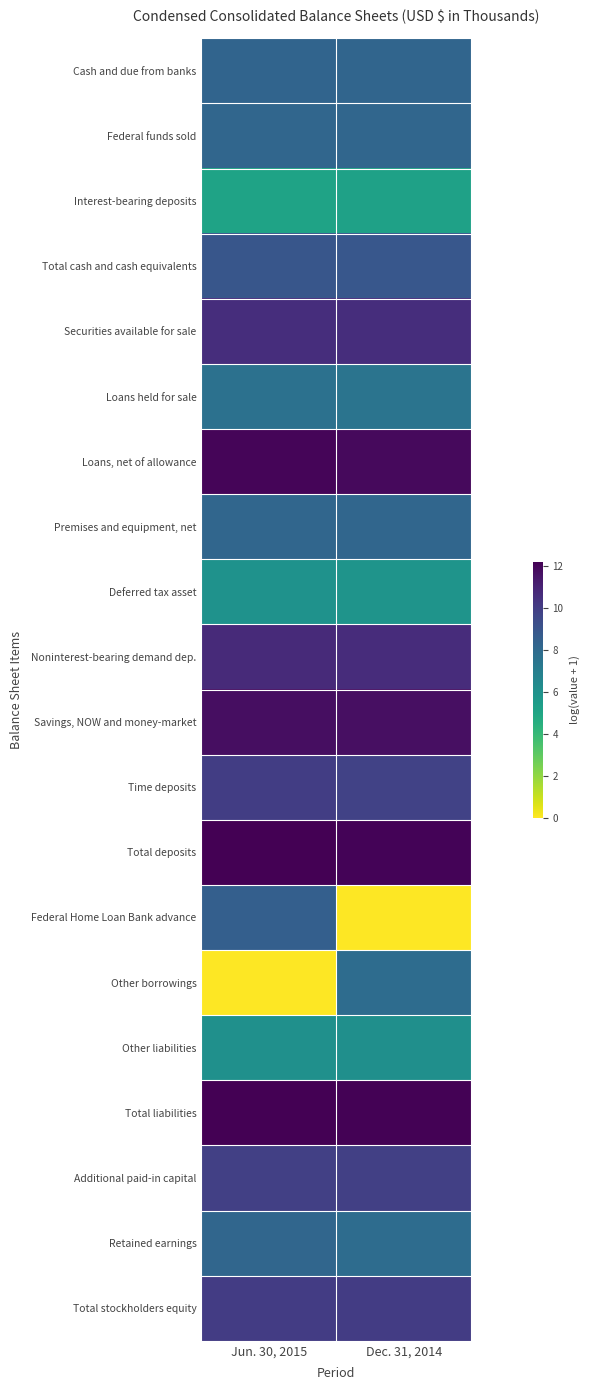

Reading left to right, transcribe all the data shown in this chart.

Cash and due from banks: Jun. 30, 2015=8.3	Dec. 31, 2014=8.2
Federal funds sold: Jun. 30, 2015=8.2	Dec. 31, 2014=8.2
Interest-bearing deposits: Jun. 30, 2015=5.2	Dec. 31, 2014=5.2
Total cash and cash equivalents: Jun. 30, 2015=8.9	Dec. 31, 2014=8.9
Securities available for sale: Jun. 30, 2015=10.6	Dec. 31, 2014=10.7
Loans held for sale: Jun. 30, 2015=7.7	Dec. 31, 2014=7.5
Loans, net of allowance: Jun. 30, 2015=12.1	Dec. 31, 2014=11.9
Premises and equipment, net: Jun. 30, 2015=8.2	Dec. 31, 2014=8.2
Deferred tax asset: Jun. 30, 2015=6.0	Dec. 31, 2014=5.9
Noninterest-bearing demand dep.: Jun. 30, 2015=10.8	Dec. 31, 2014=10.7
Savings, NOW and money-market: Jun. 30, 2015=11.8	Dec. 31, 2014=11.7
Time deposits: Jun. 30, 2015=10.0	Dec. 31, 2014=9.8
Total deposits: Jun. 30, 2015=12.2	Dec. 31, 2014=12.1
Federal Home Loan Bank advance: Jun. 30, 2015=8.5	Dec. 31, 2014=0.0
Other borrowings: Jun. 30, 2015=0.0	Dec. 31, 2014=7.9
Other liabilities: Jun. 30, 2015=6.1	Dec. 31, 2014=6.1
Total liabilities: Jun. 30, 2015=12.2	Dec. 31, 2014=12.1
Additional paid-in capital: Jun. 30, 2015=9.9	Dec. 31, 2014=9.9
Retained earnings: Jun. 30, 2015=8.2	Dec. 31, 2014=7.9
Total stockholders equity: Jun. 30, 2015=10.1	Dec. 31, 2014=10.0